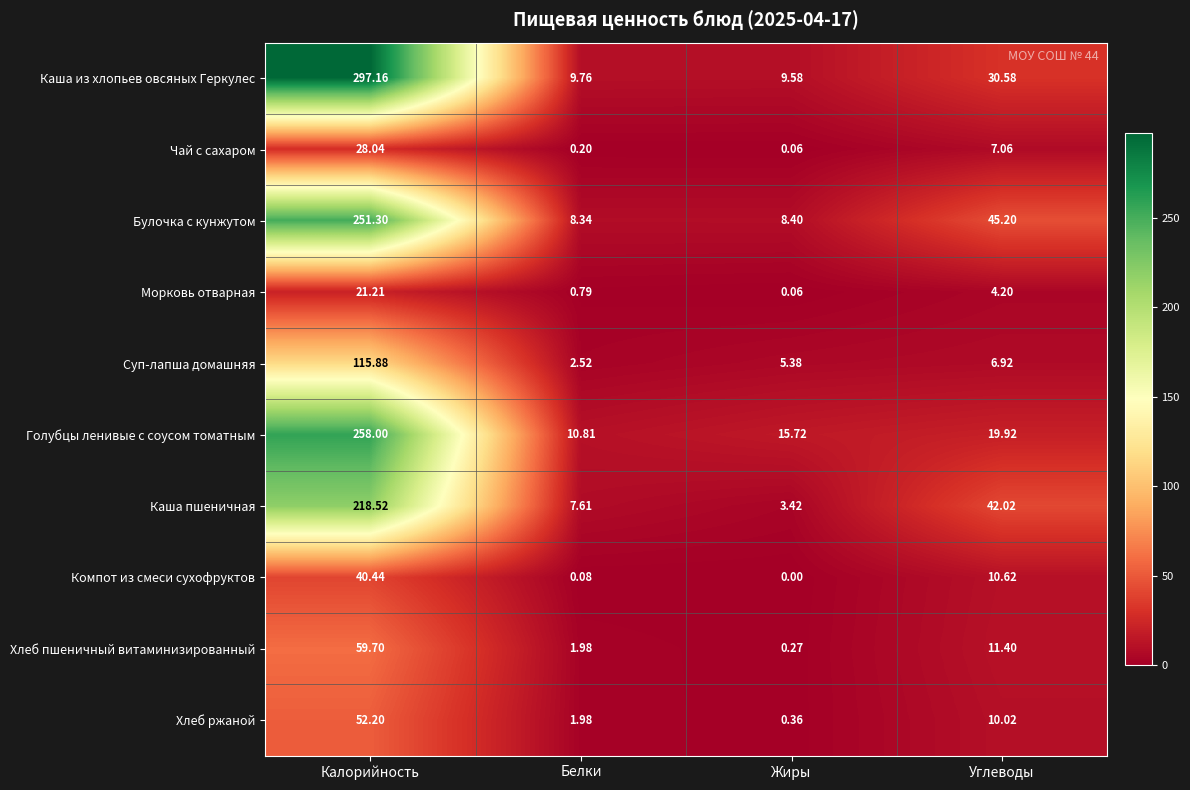

At which label does Хлеб пшеничный витаминизированный reach its peak?

Калорийность